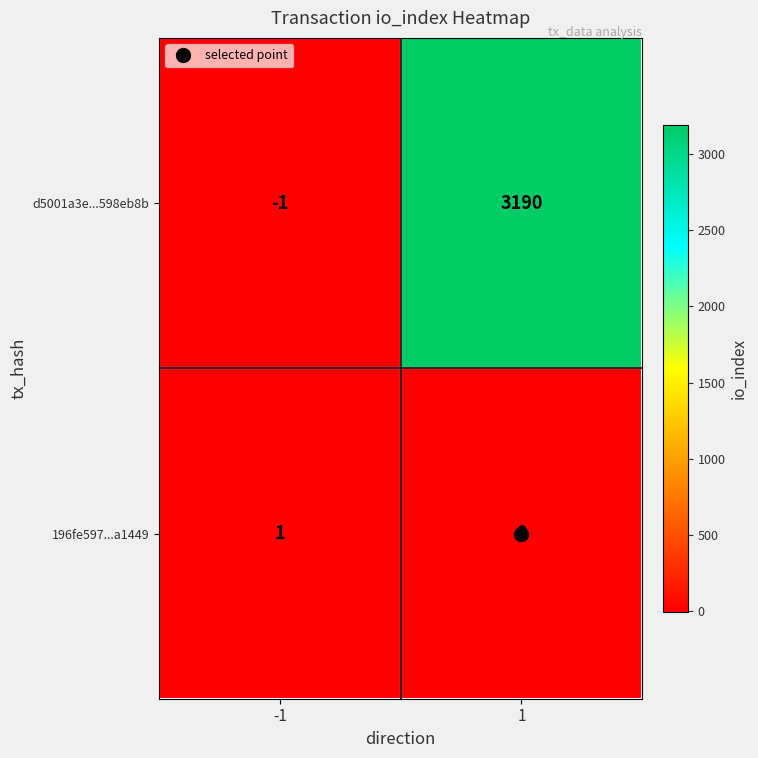

Rank the series by their average value, from lowest to highest.

196fe597...a1449, d5001a3e...598eb8b